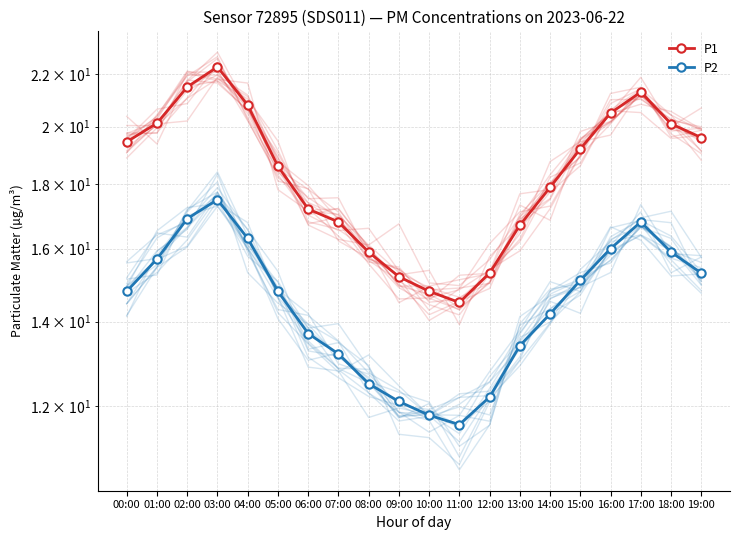

Count the number of data series in this chart.

2